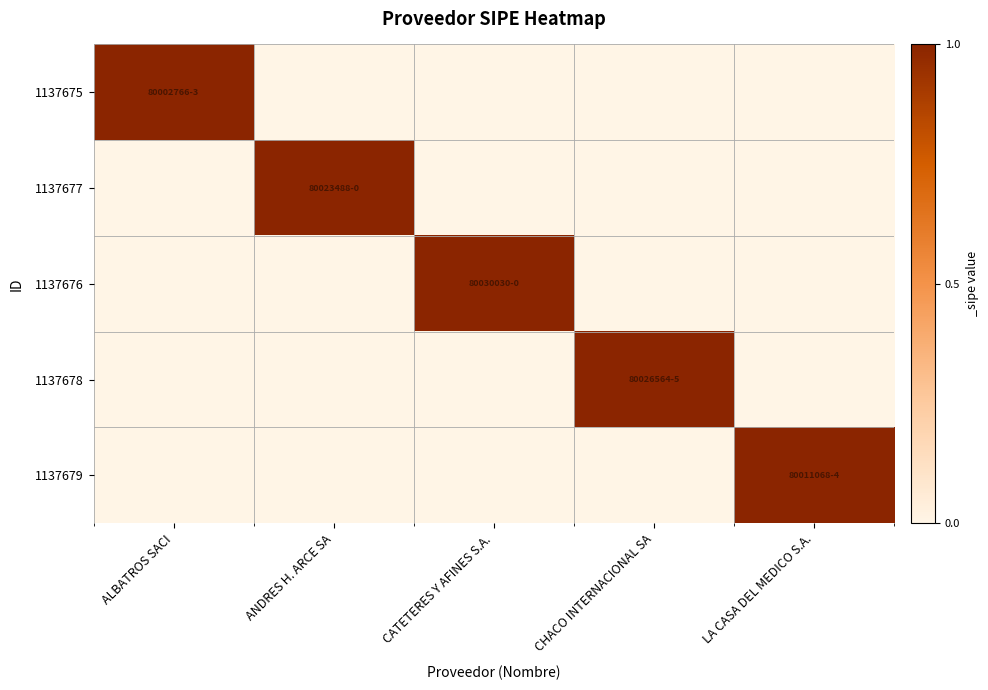

Reading left to right, transcribe all the data shown in this chart.

1137675: ALBATROS SACI=1	ANDRES H. ARCE SA=0	CATETERES Y AFINES S.A.=0	CHACO INTERNACIONAL SA=0	LA CASA DEL MEDICO S.A.=0
1137677: ALBATROS SACI=0	ANDRES H. ARCE SA=1	CATETERES Y AFINES S.A.=0	CHACO INTERNACIONAL SA=0	LA CASA DEL MEDICO S.A.=0
1137676: ALBATROS SACI=0	ANDRES H. ARCE SA=0	CATETERES Y AFINES S.A.=1	CHACO INTERNACIONAL SA=0	LA CASA DEL MEDICO S.A.=0
1137678: ALBATROS SACI=0	ANDRES H. ARCE SA=0	CATETERES Y AFINES S.A.=0	CHACO INTERNACIONAL SA=1	LA CASA DEL MEDICO S.A.=0
1137679: ALBATROS SACI=0	ANDRES H. ARCE SA=0	CATETERES Y AFINES S.A.=0	CHACO INTERNACIONAL SA=0	LA CASA DEL MEDICO S.A.=1